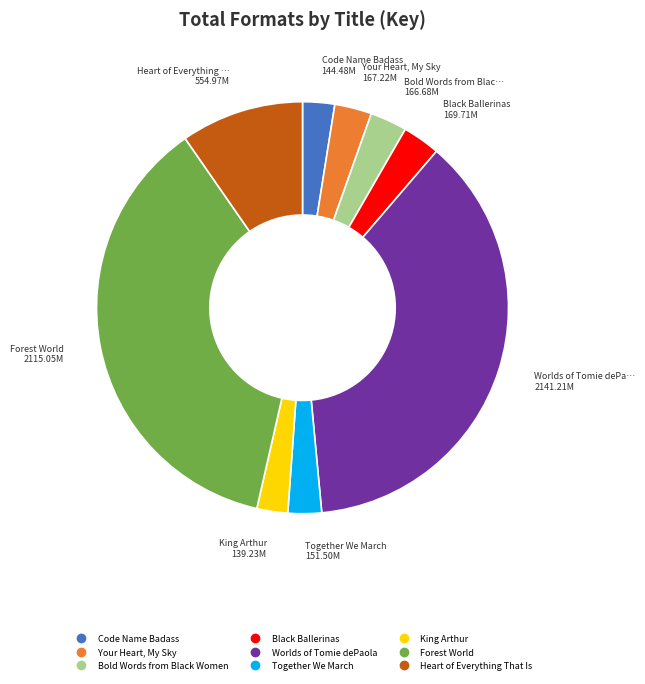

Is it true that Forest World is 50% of the pie?

False